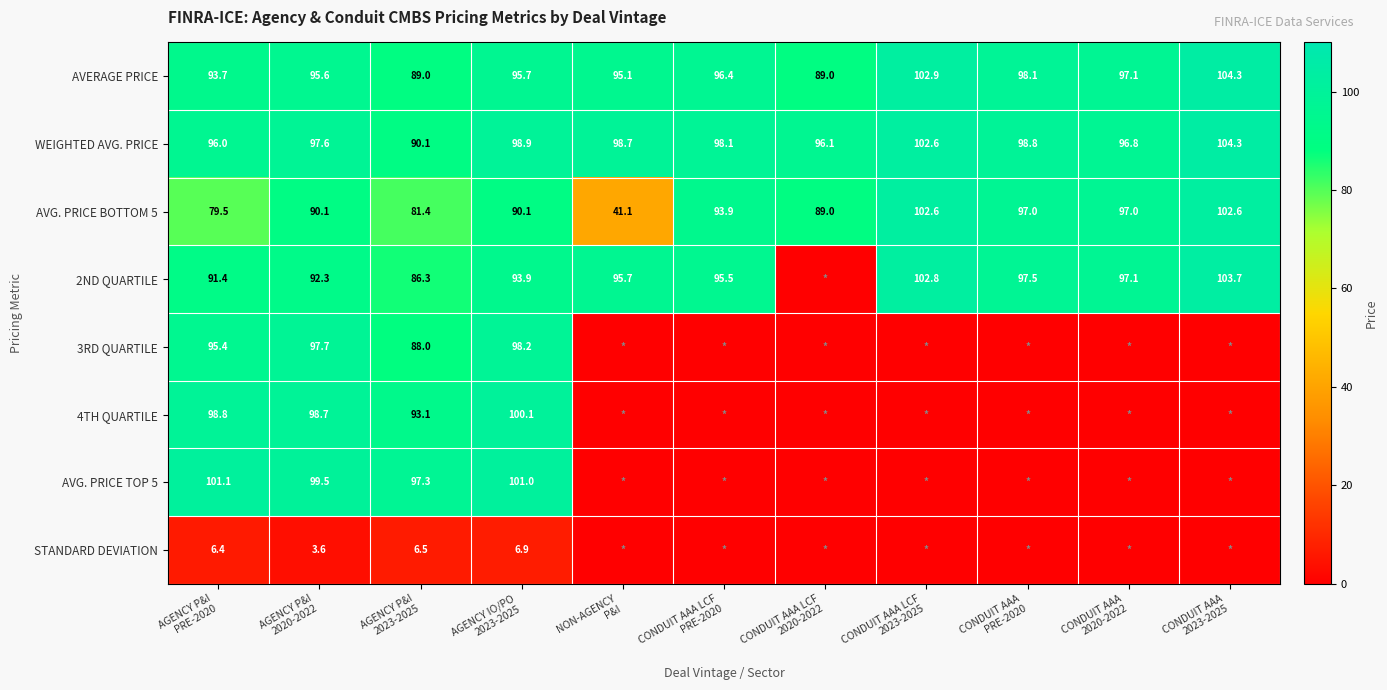

What is the spread (max minus min) of values at CONDUIT AAA LCF
2023-2025?

102.9